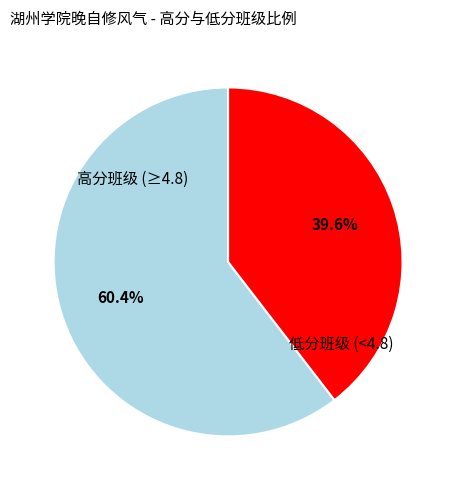

Is there any slice that represents more than half of the pie?

Yes